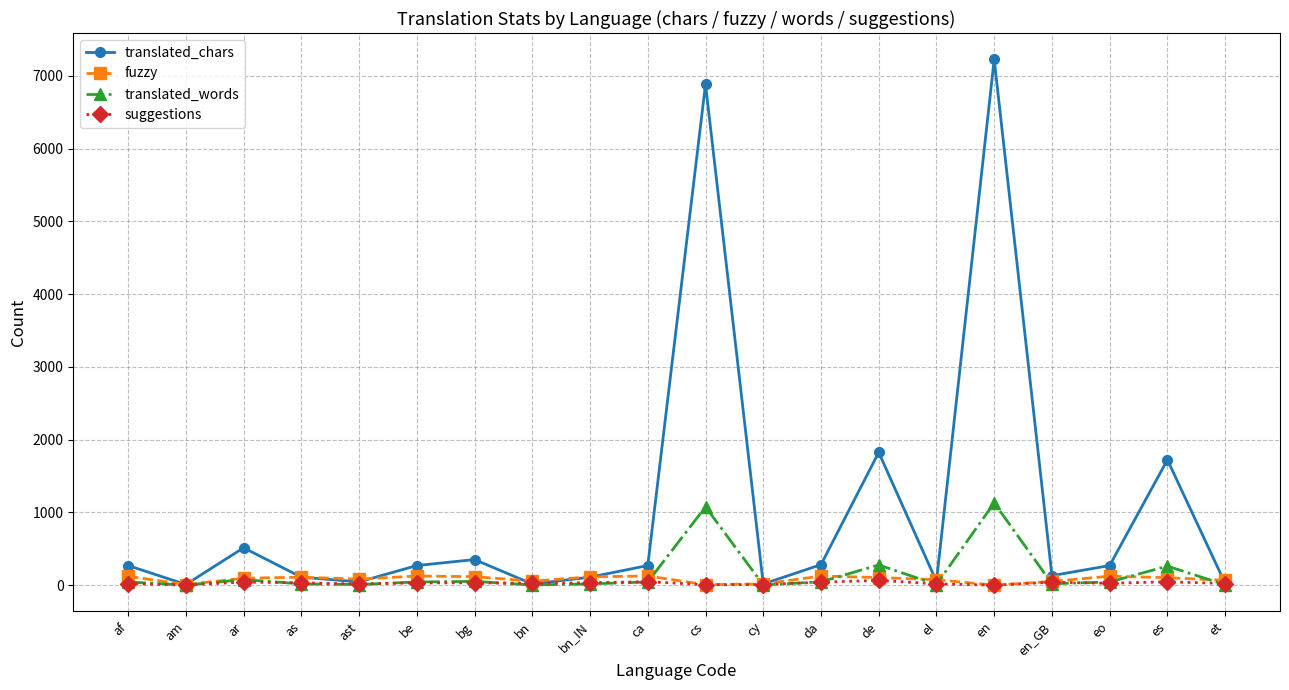

In translated_chars, how many points are higher than both neighbors (excluding endpoints)?

6